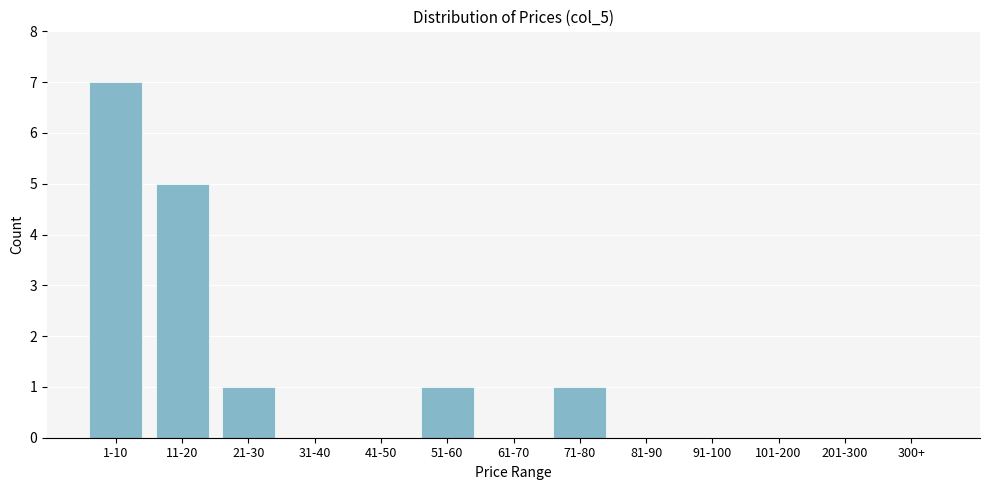

Reading right to left, list all the values displayed in this chart.

300+=0	201-300=0	101-200=0	91-100=0	81-90=0	71-80=1	61-70=0	51-60=1	41-50=0	31-40=0	21-30=1	11-20=5	1-10=7